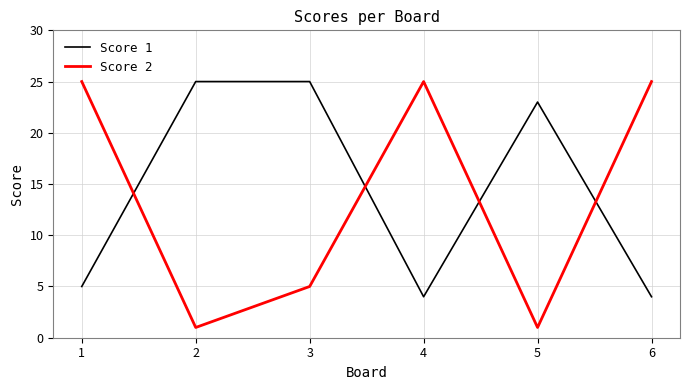

Does the chart have visible grid lines?

Yes